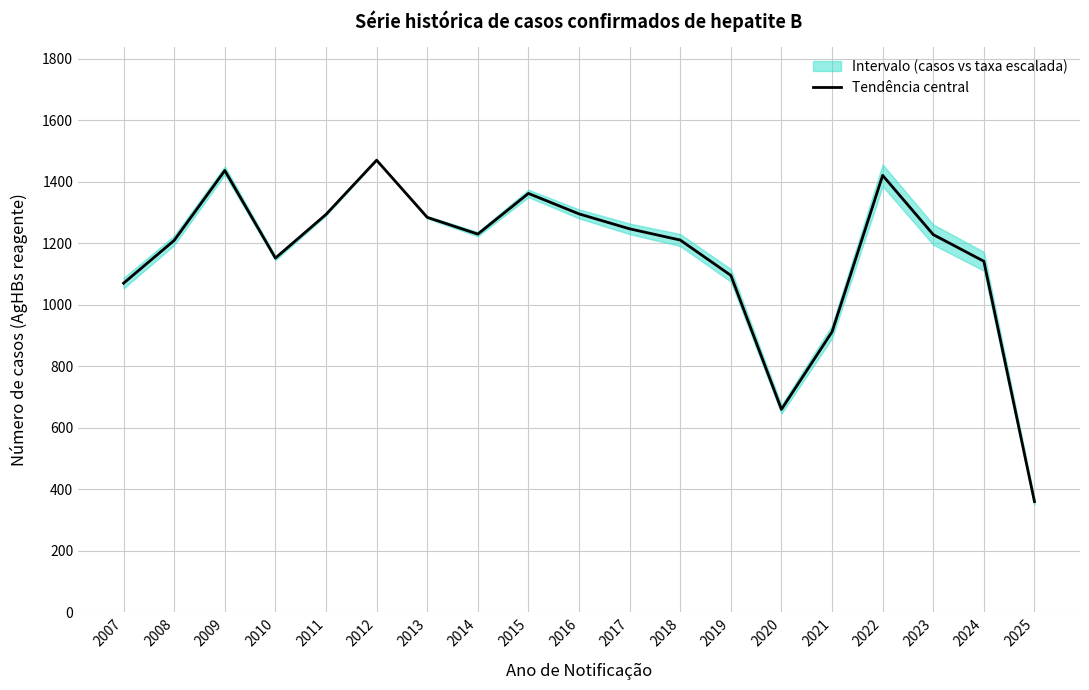

Rank the categories by value from lowest to highest.

2025, 2020, 2021, 2007, 2019, 2024, 2010, 2008, 2018, 2023, 2014, 2017, 2013, 2011, 2016, 2015, 2022, 2009, 2012